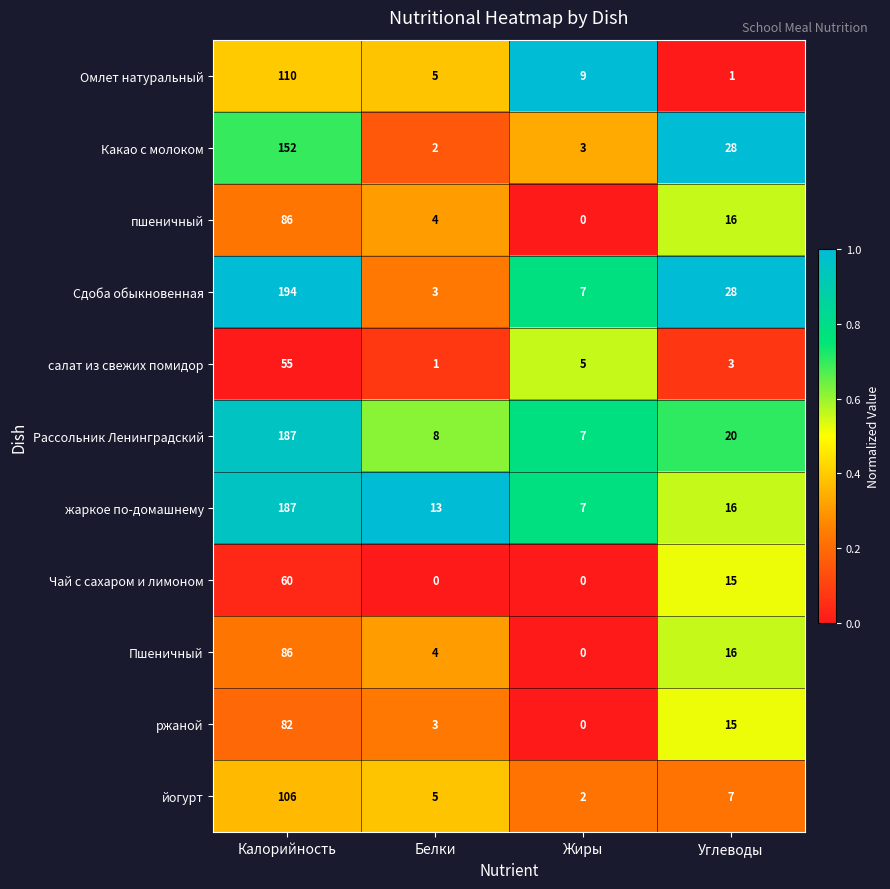

What is the spread (max minus min) of values at Жиры?

9